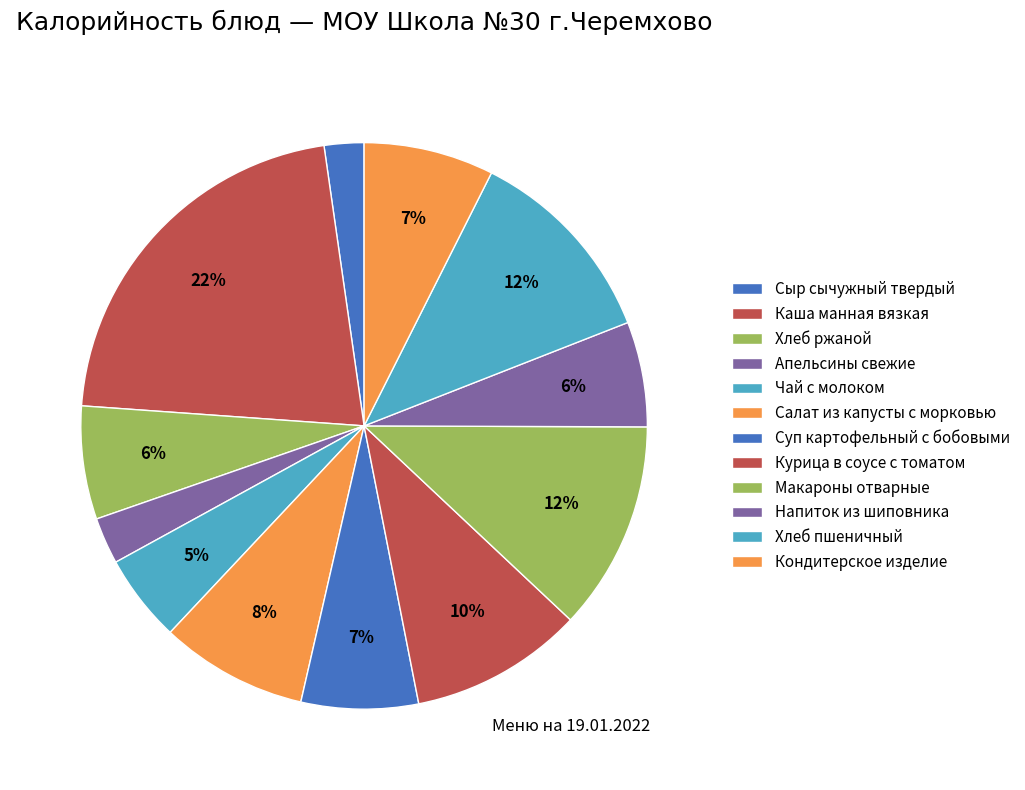

How many slices are in this pie chart?

12